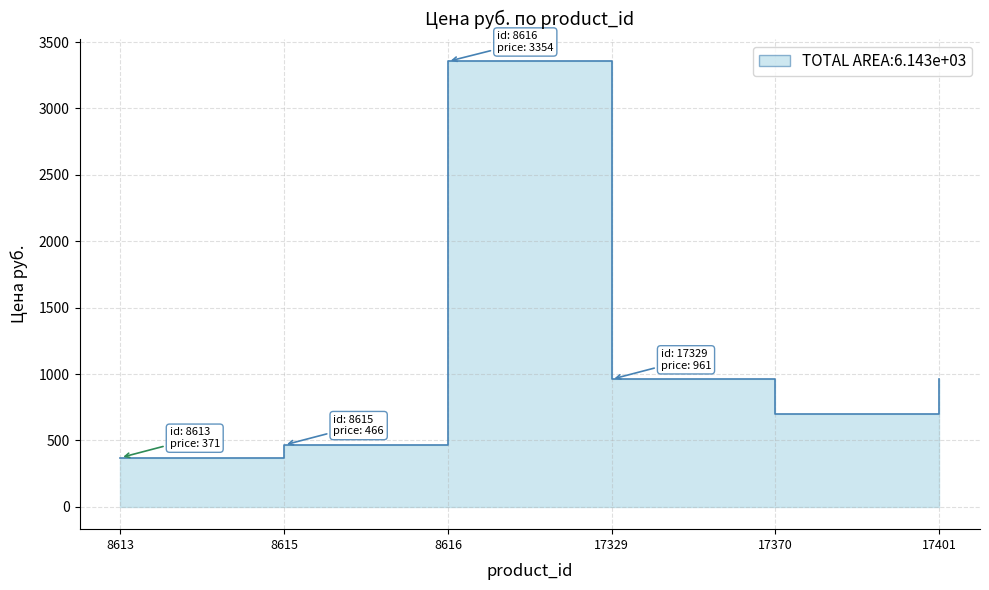

Reading left to right, extract all data points from this chart.

8613=371	8615=466	8616=3354	17329=961	17370=696	17401=961